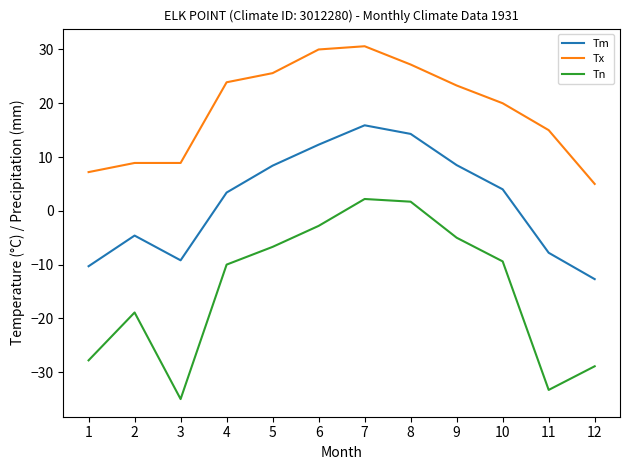

What is the maximum value for Tx?

30.6